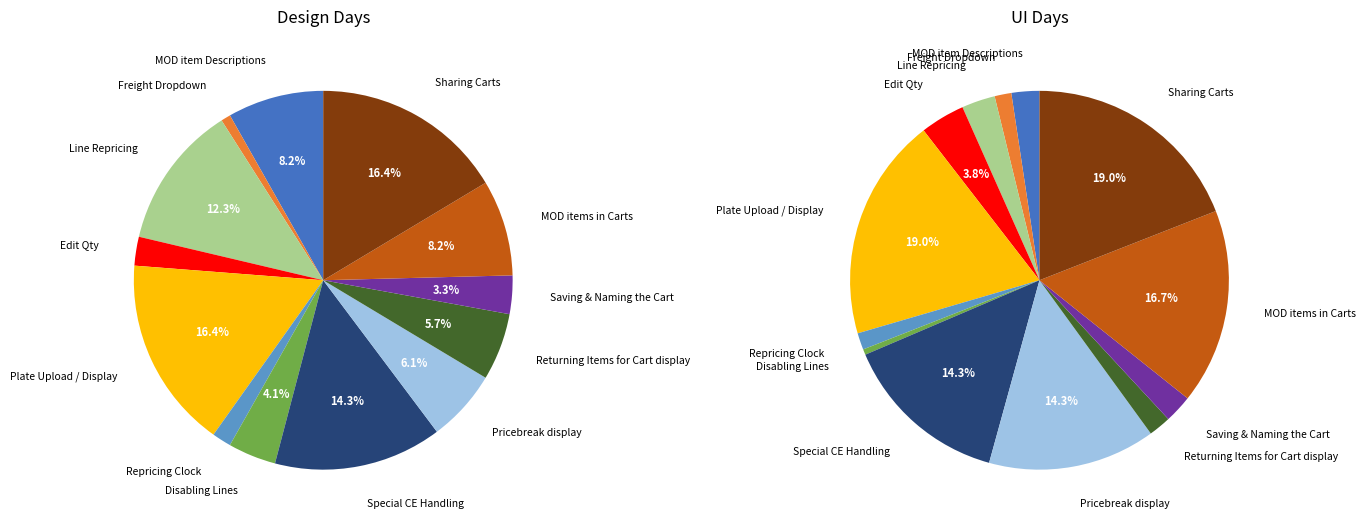

Does 13 account for over 50% of the chart?

No